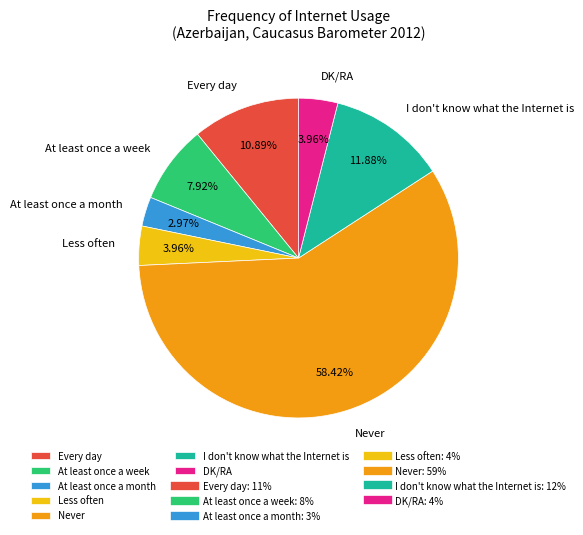

Is there any slice that represents more than half of the pie?

Yes